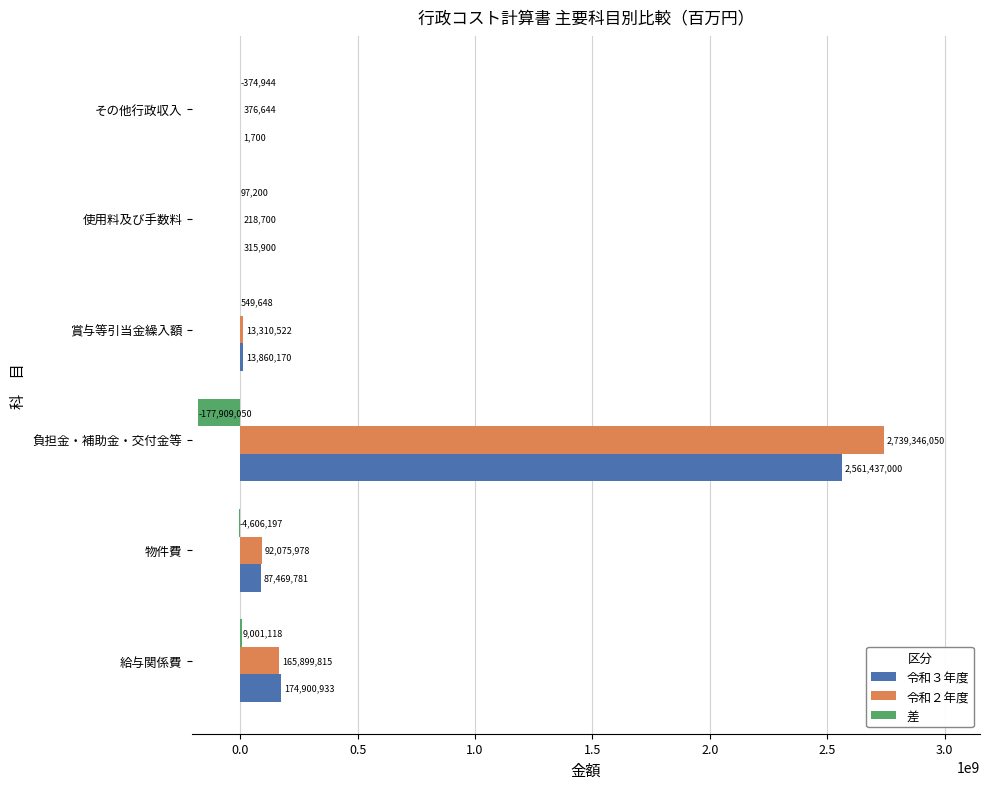

Which series changed the most between 賞与等引当金繰入額 and 使用料及び手数料?

令和３年度